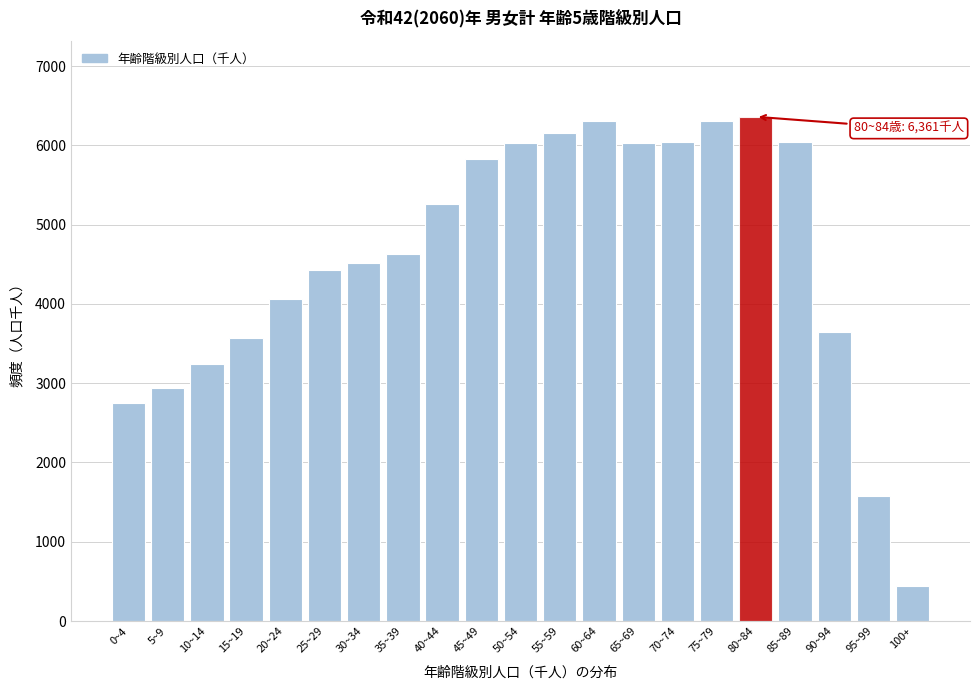

Is it true that the value at 20~24 is 4068.0?

True